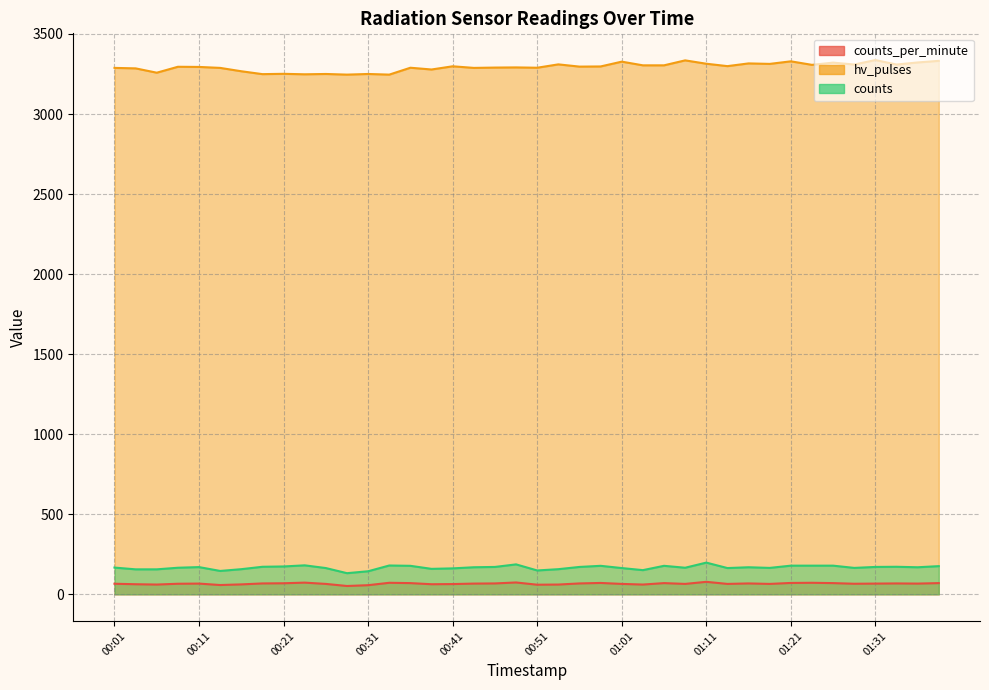

In hv_pulses, how many points are lower than both neighbors (excluding endpoints)?

14